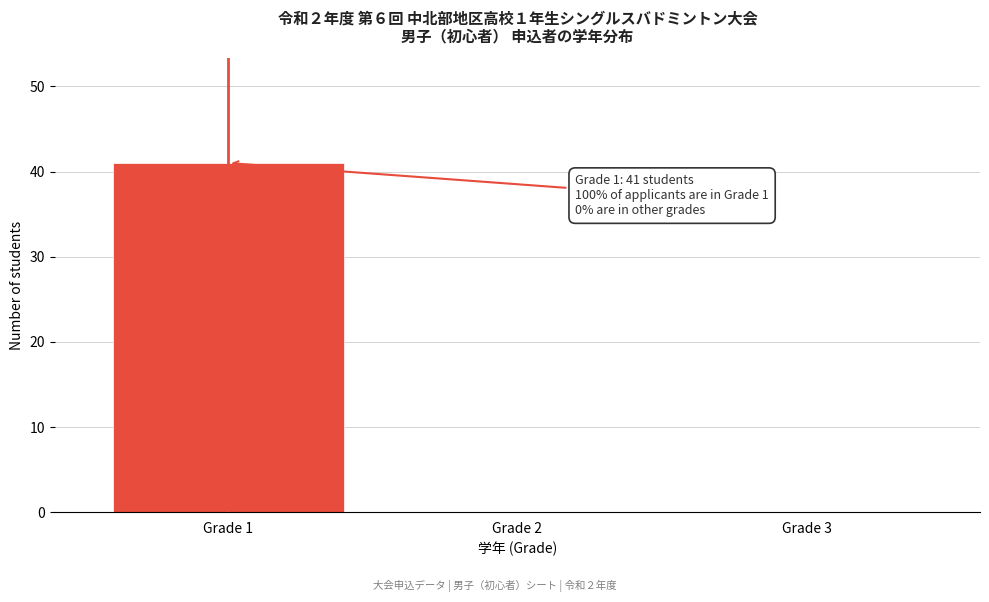

Reading right to left, extract all data points from this chart.

Grade 3=0	Grade 2=0	Grade 1=41